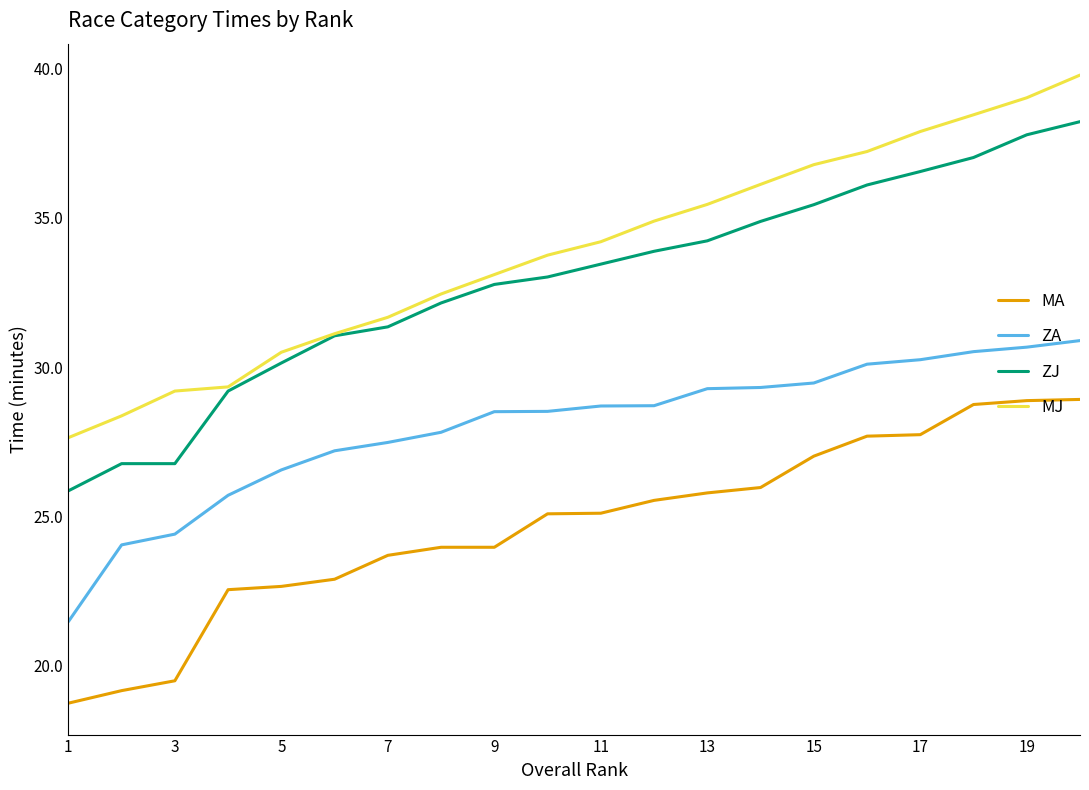

What is the lowest value of the ZJ series?

25.9